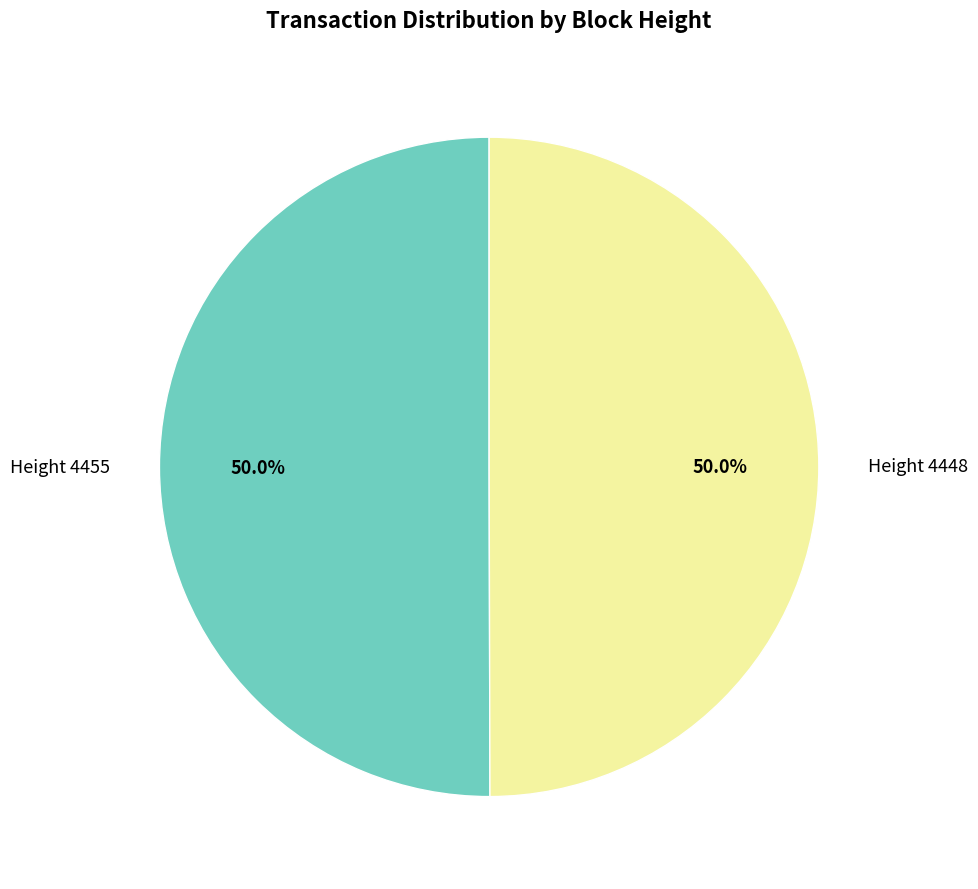

Do Height 4448 and Height 4455 together represent more than half of the pie?

Yes